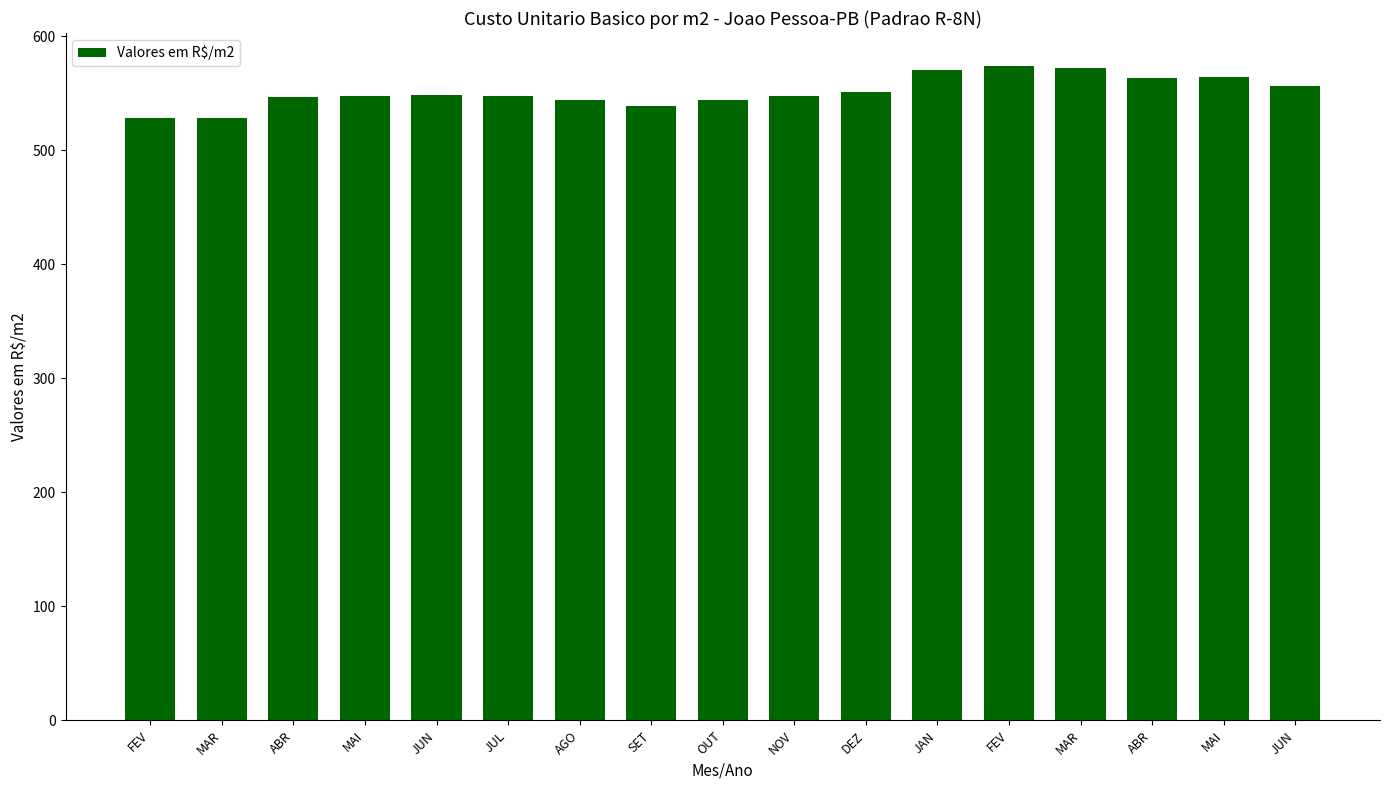

Rank the categories by value from lowest to highest.

FEV, MAR, SET, AGO, OUT, ABR, NOV, MAI, JUL, JUN, DEZ, JUN, ABR, MAI, JAN, MAR, FEV